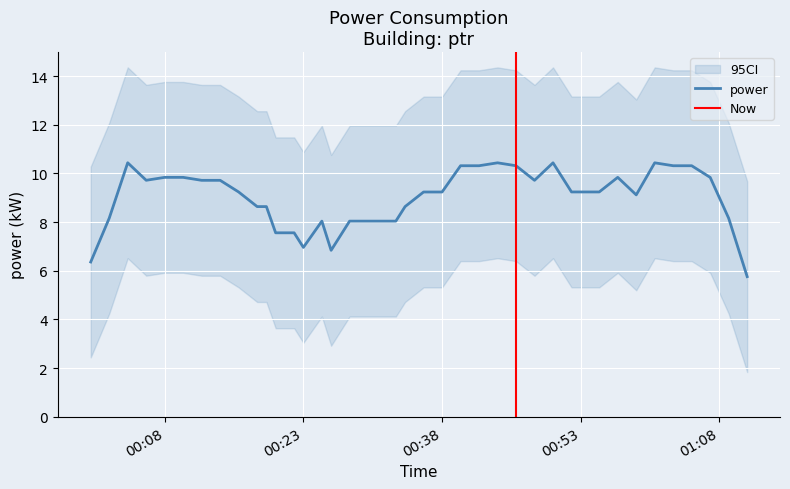

What is the maximum value for power?

10.4